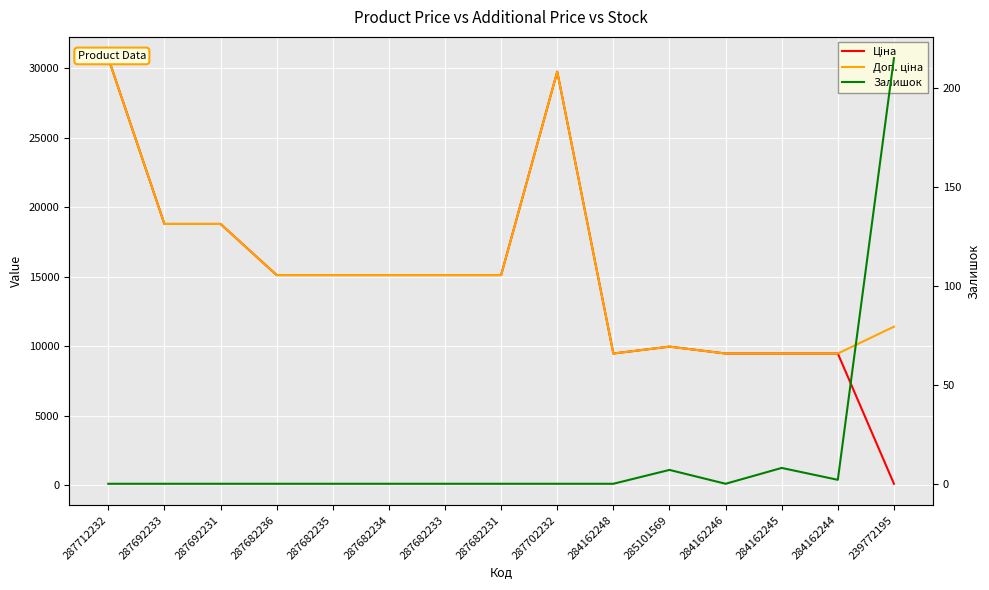

Reading left to right, extract all data points from this chart.

Ціна: 30717.1	18796.8	18796.8	15120.0	15120.0	15120.0	15120.0	15120.0	29747.2	9480.1	9975.0	9480.1	9480.1	9480.1	114.1
Доп. ціна: 30717.1	18796.8	18796.8	15120.0	15120.0	15120.0	15120.0	15120.0	29747.2	9480.1	9975.0	9480.1	9480.1	9480.1	11410.0
Залишок: 0.0	0.0	0.0	0.0	0.0	0.0	0.0	0.0	0.0	0.0	7.0	0.0	8.0	2.0	215.0